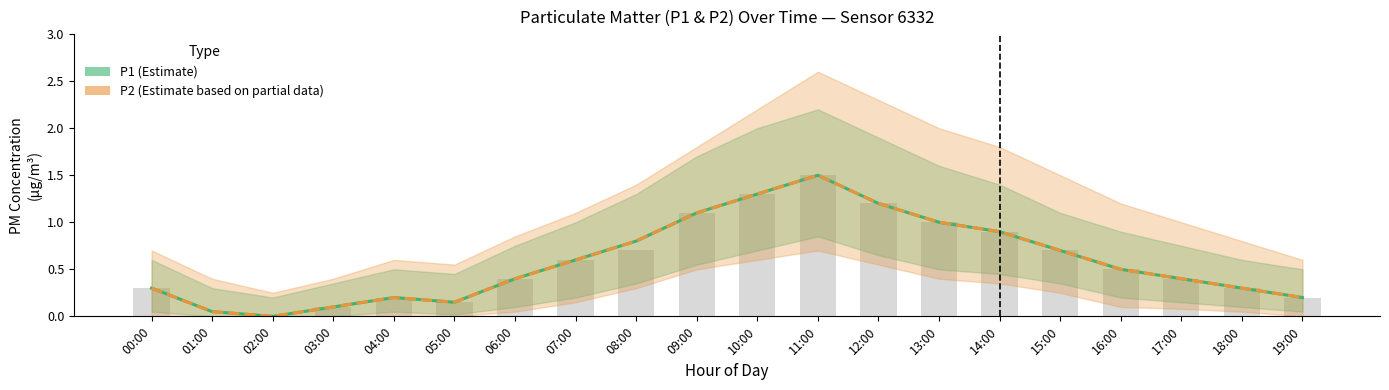

Read the P1 value at 09:00.

1.1